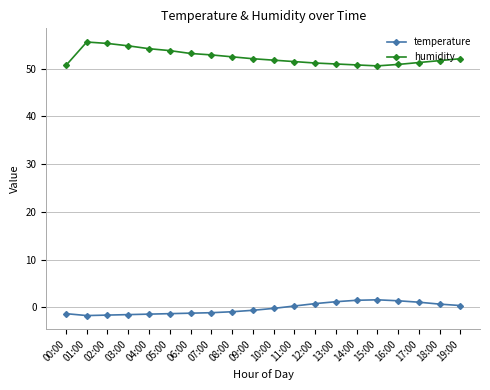

What is the maximum value for temperature?

1.6